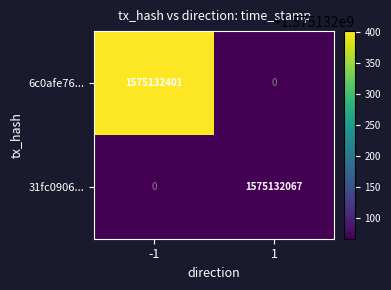

Reading left to right, transcribe all the data shown in this chart.

6c0afe76...: -1=1575132401	1=0
31fc0906...: -1=0	1=1575132067